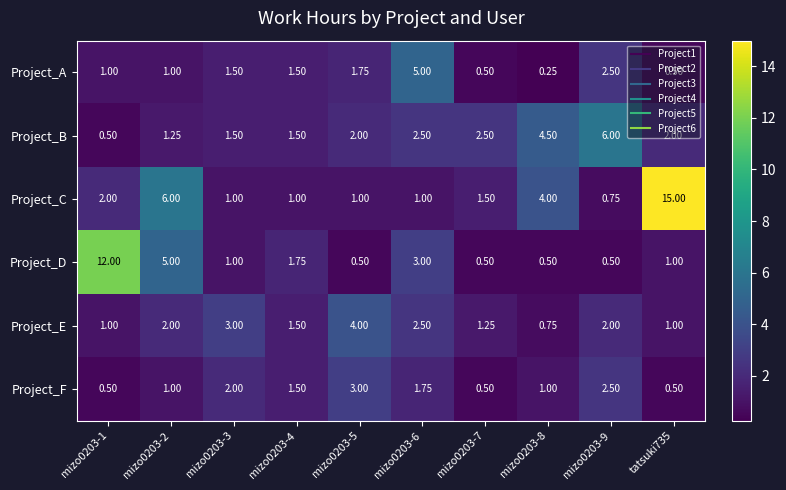

Rank the series by their maximum value, from lowest to highest.

Project_F, Project_E, Project_A, Project_B, Project_D, Project_C